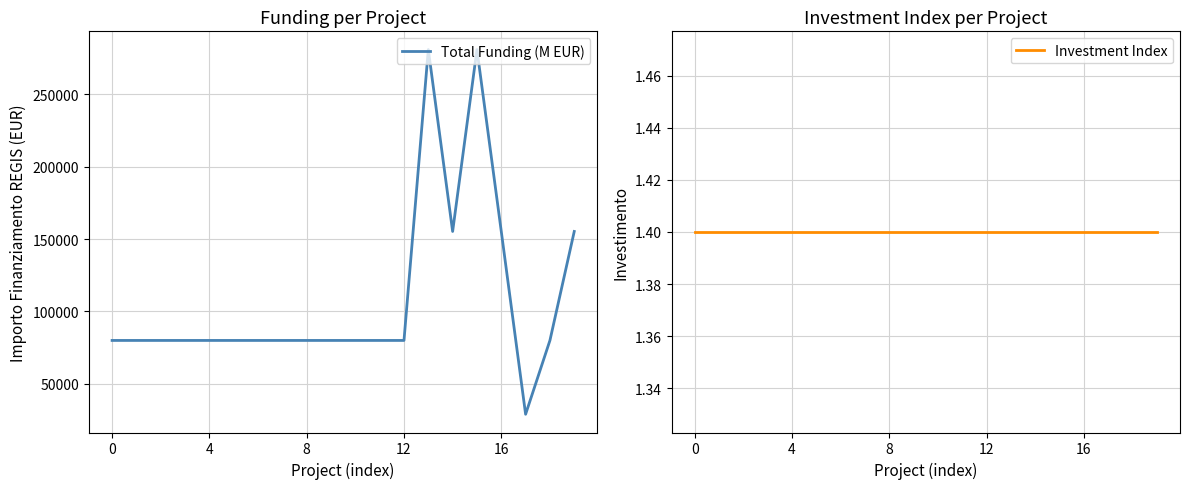

What is the sum of all Total Funding (M EUR) values?

2175376